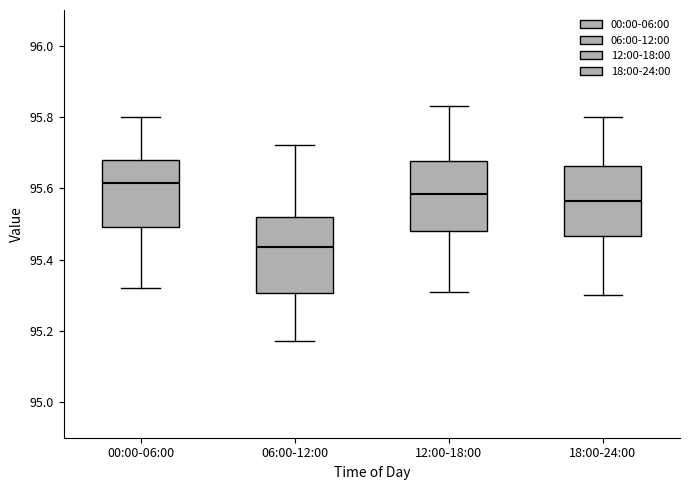

Which box's median line is the highest?

00:00-06:00